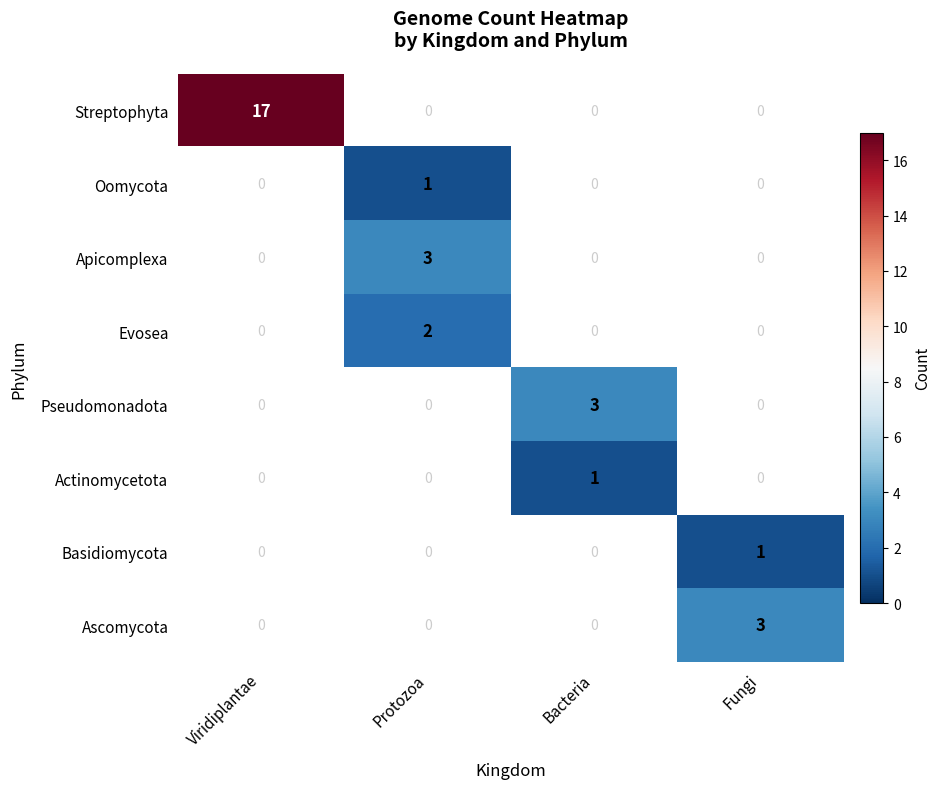

The Basidiomycota series shows 1 at Fungi. True or false?

True